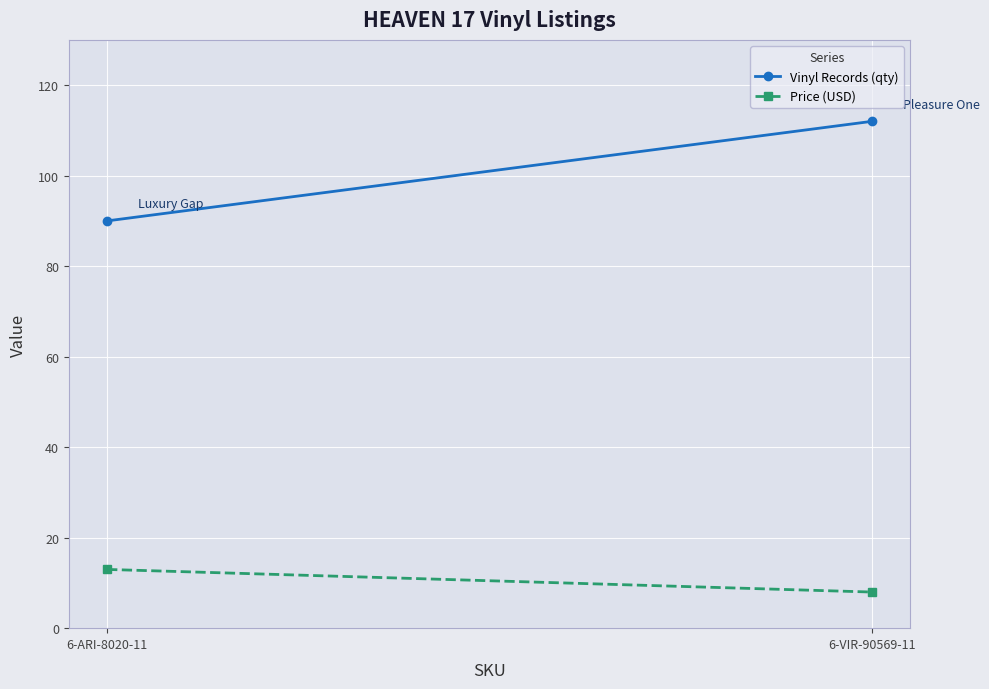

What are all the series names shown in the legend?

Vinyl Records (qty), Price (USD)